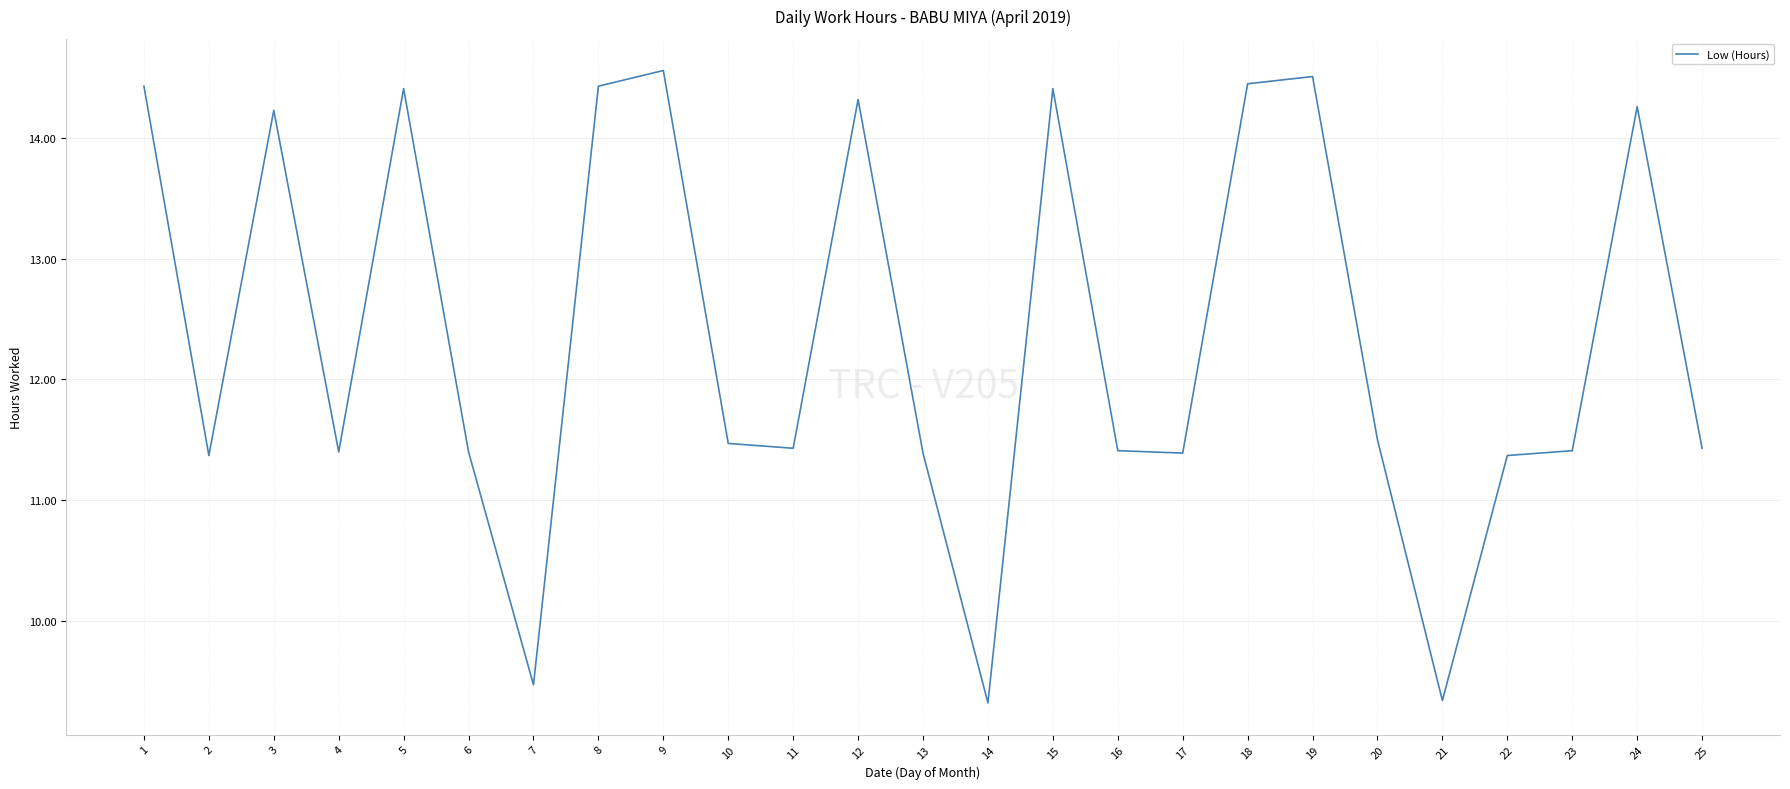

What is the change in value from 6 to 15?

+3.0